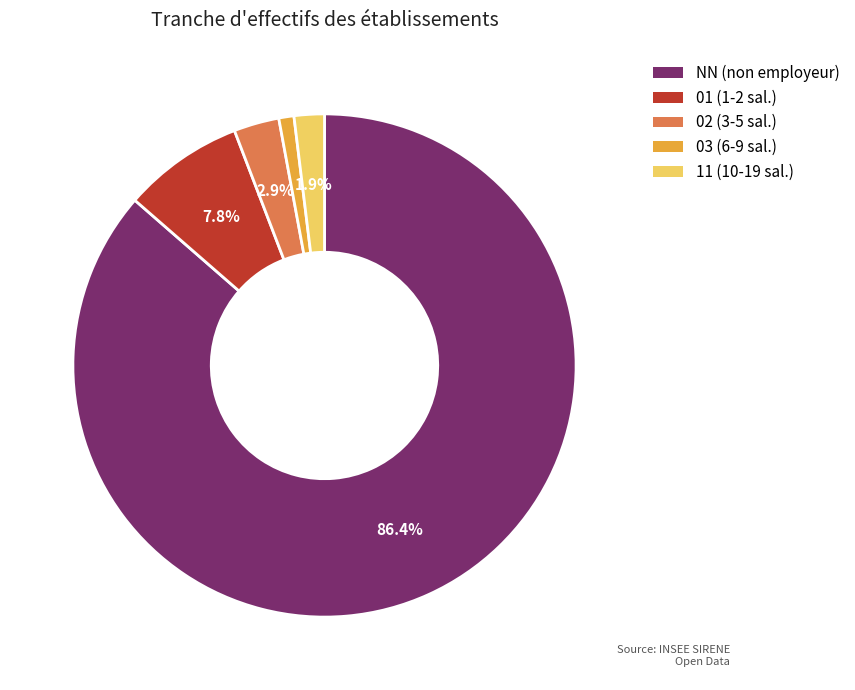

Approximately how many times larger is the value at 03 compared to 01?

0.1